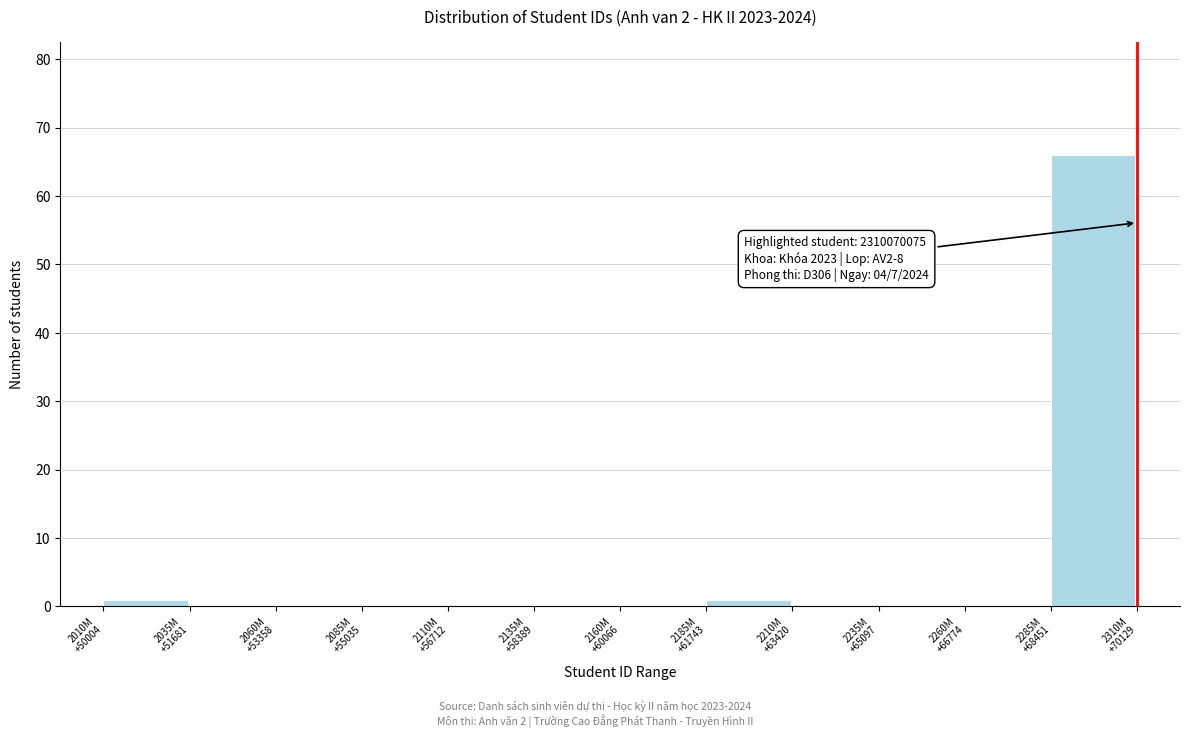

What is the greatest value displayed?

66